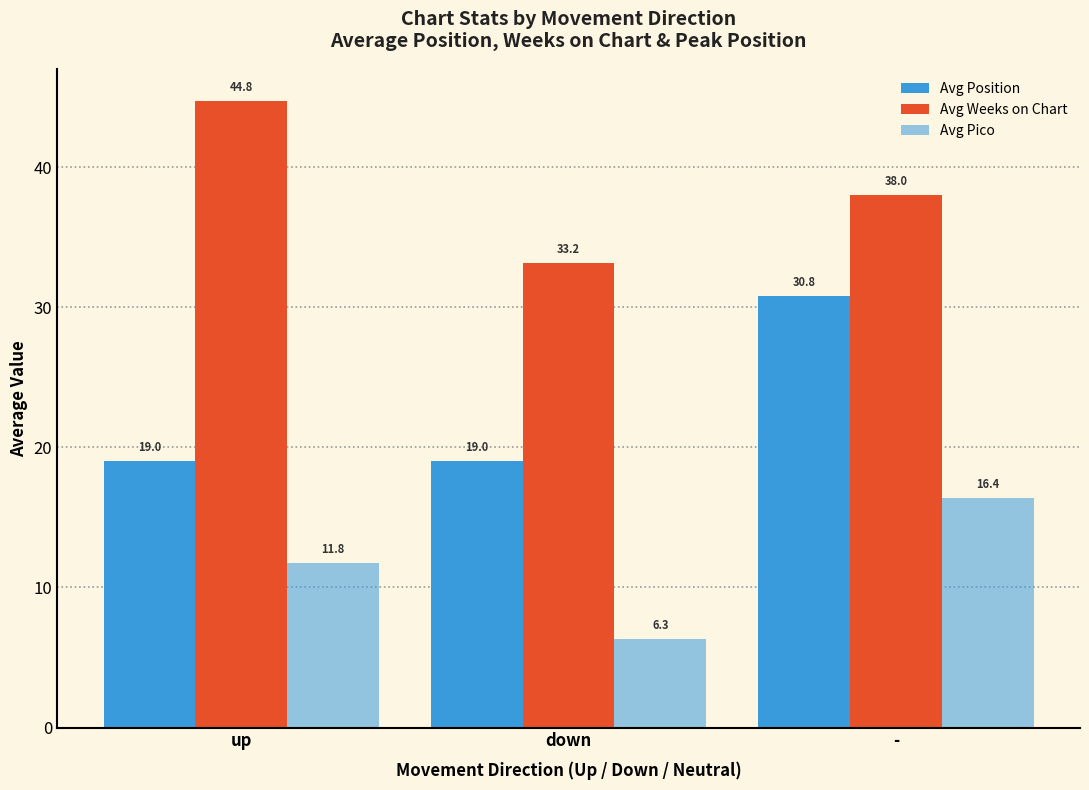

What is the label of the 3rd bar from the right?

up